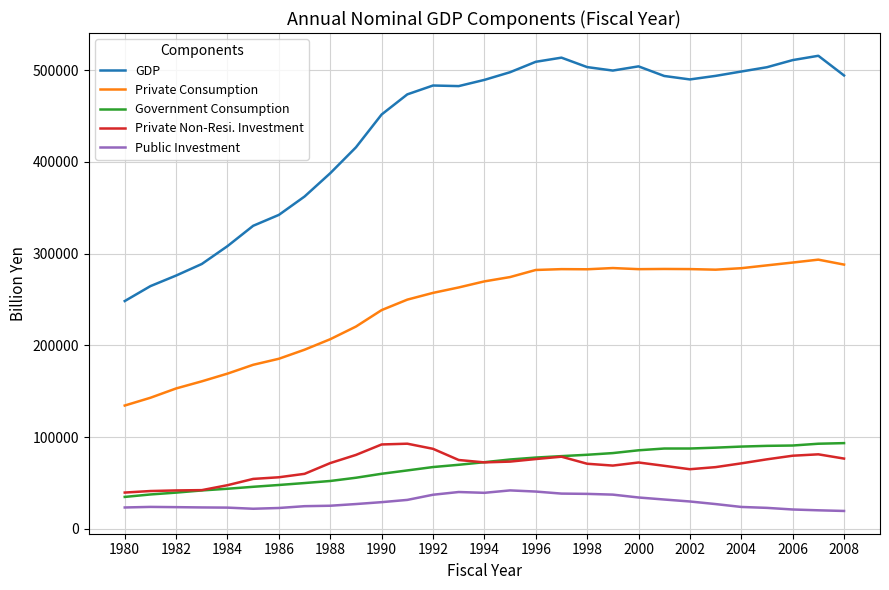

Which series has the largest range (max minus min)?

GDP